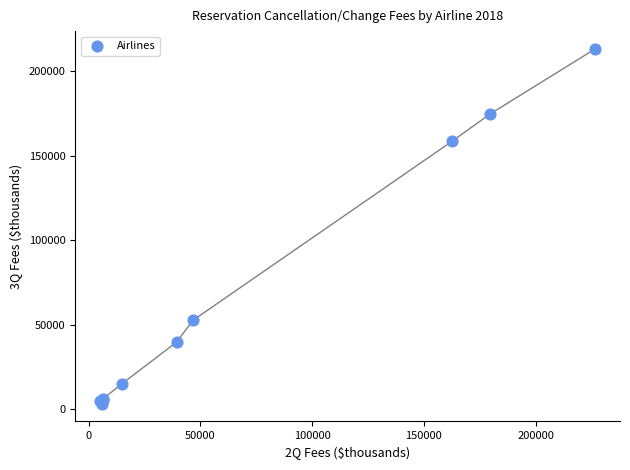

What Y value in the scatter plot is closest to 108214?

158484.8